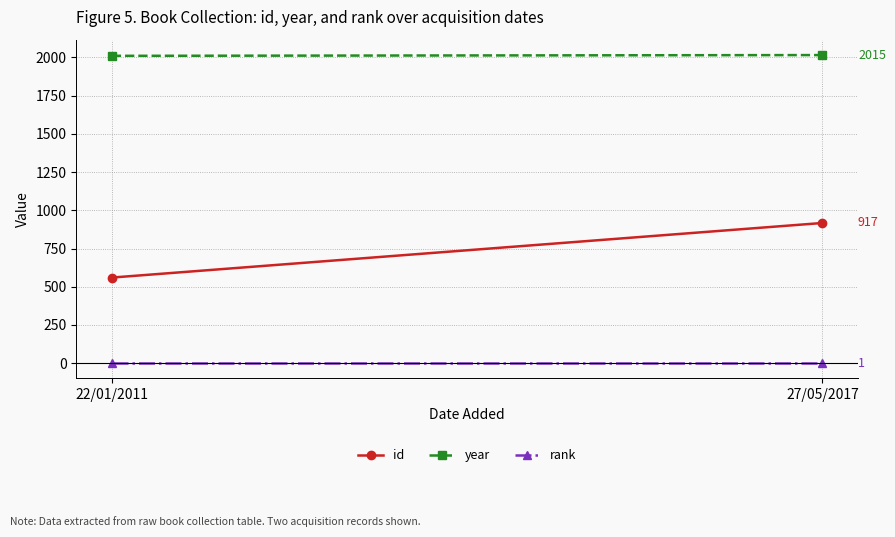

How many year values are between 2010 and 2015?

2